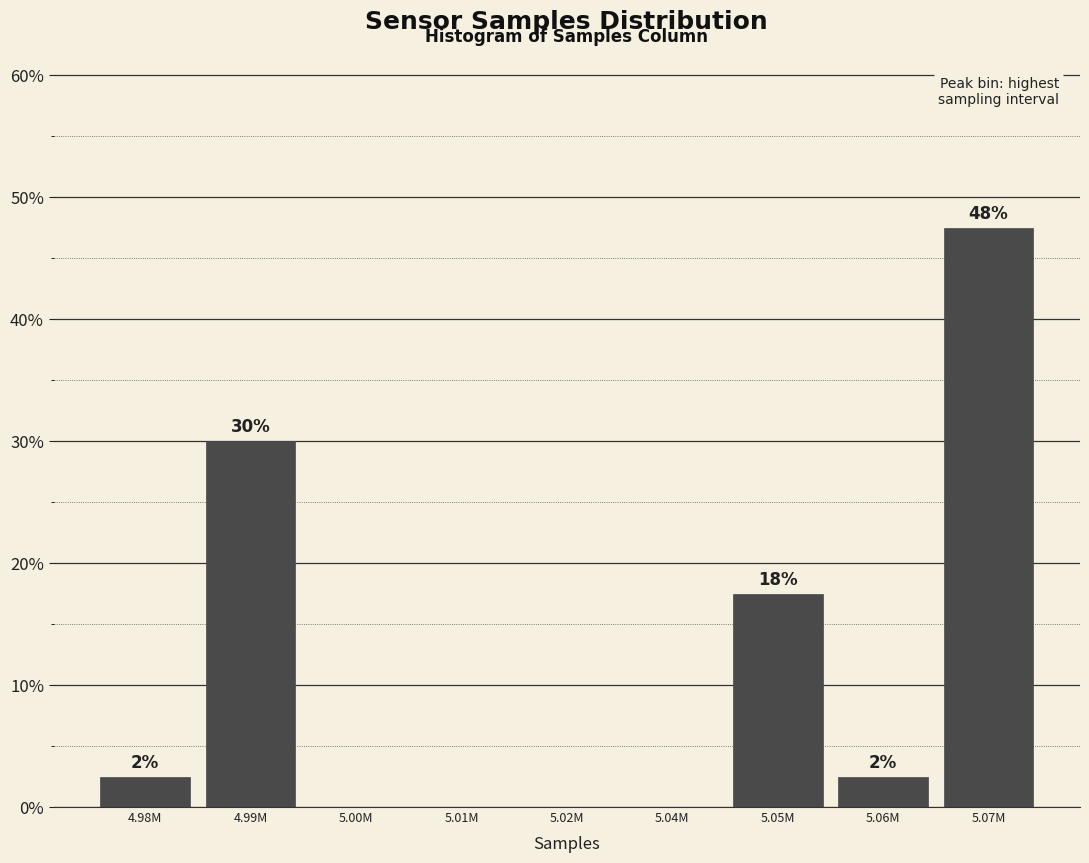

Are the bars horizontal?

No